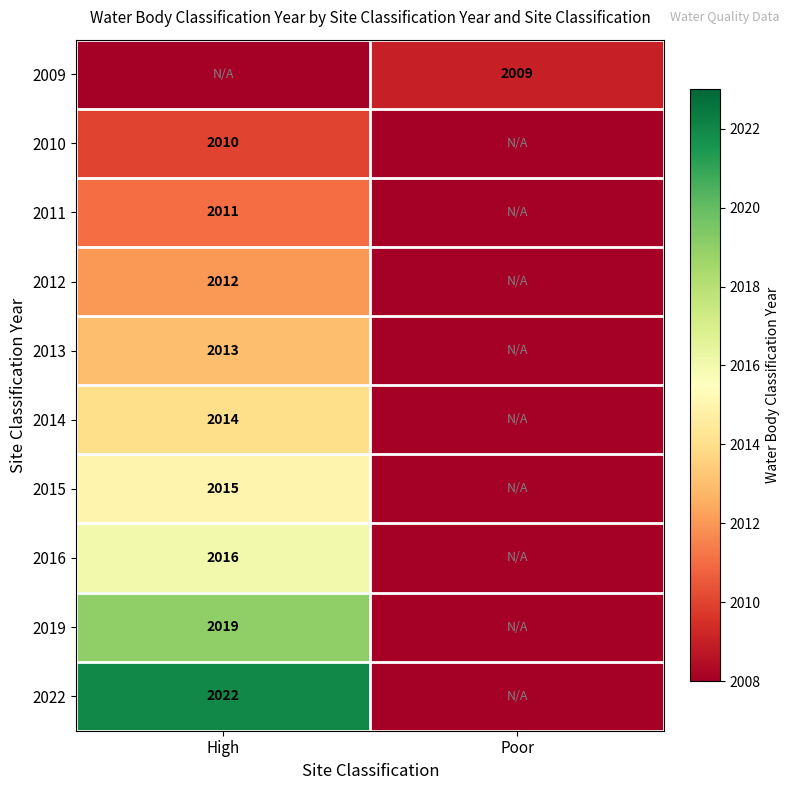

Is the value of 2015 at High greater than the value of 2014 at High?

Yes